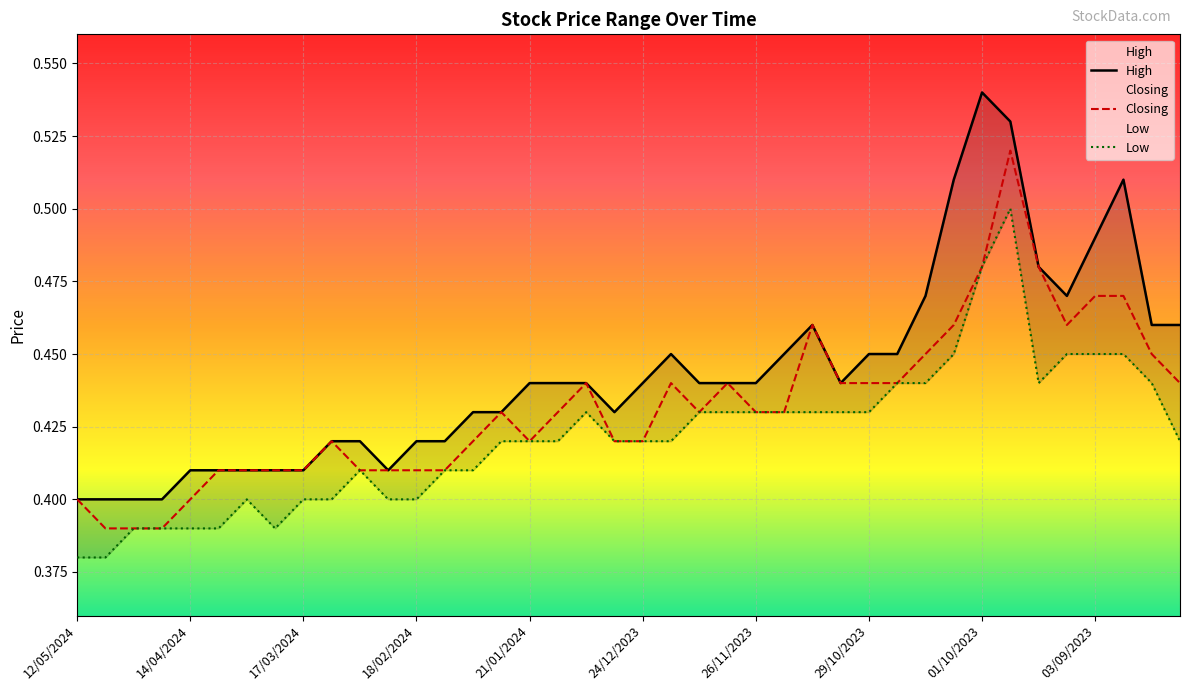

Rank the series by their maximum value, from highest to lowest.

High, Closing, Low